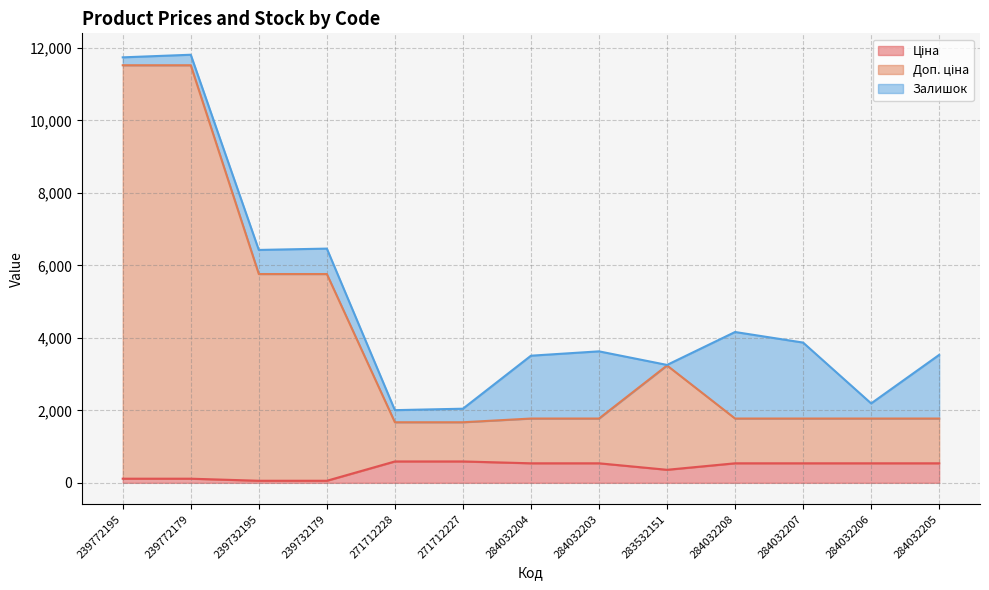

What is the total value across all series at 284032208?

4162.4